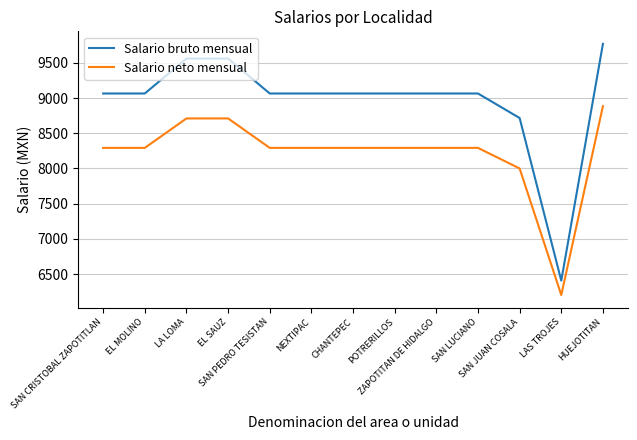

How many values in the Salario bruto mensual series are below 9064?

2